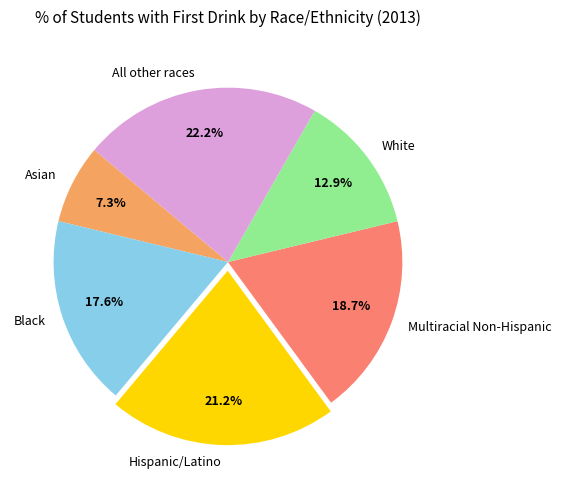

What is the largest slice in the pie chart?

All other races